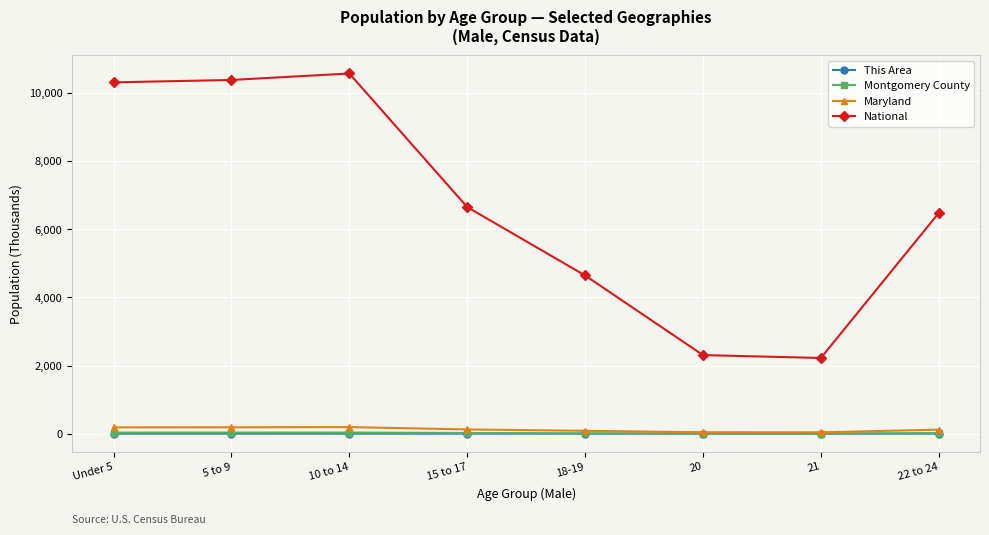

Which series has the largest total across all categories?

National